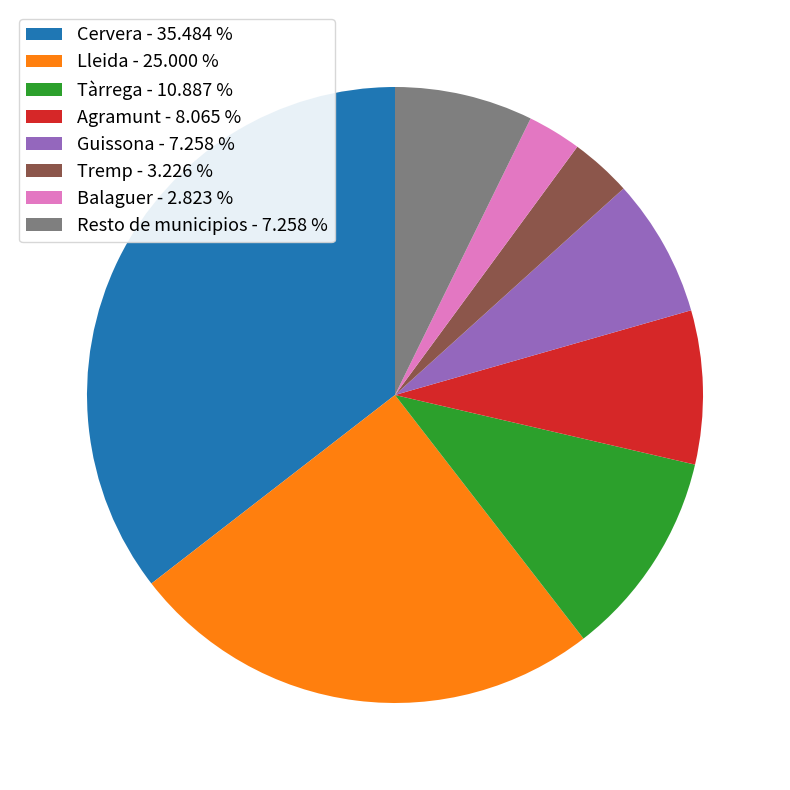

Approximately how many times larger is the value at Guissona - 7.258 % compared to Tàrrega - 10.887 %?

0.7